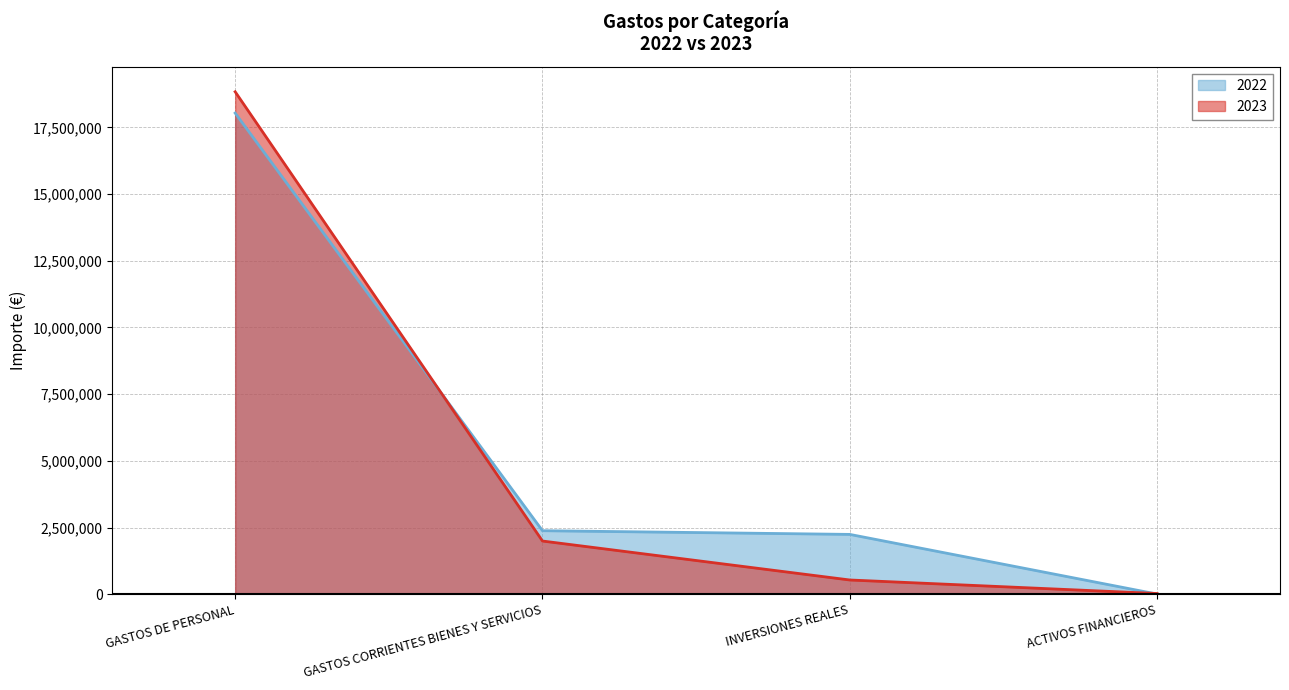

What is the difference between the highest and lowest values at GASTOS CORRIENTES BIENES Y SERVICIOS?

387014